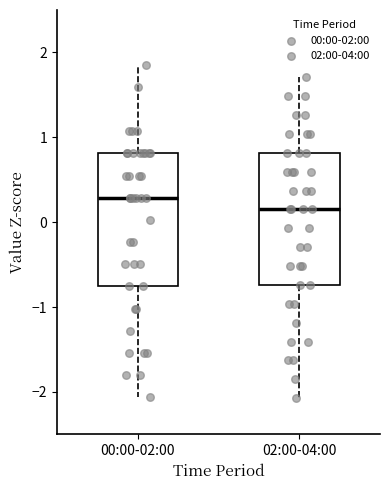

Where is the upper edge of the box for 00:00-02:00 on the y-axis? The values are not printed on the chart, so give them approximately, as read against the axis.

0.8